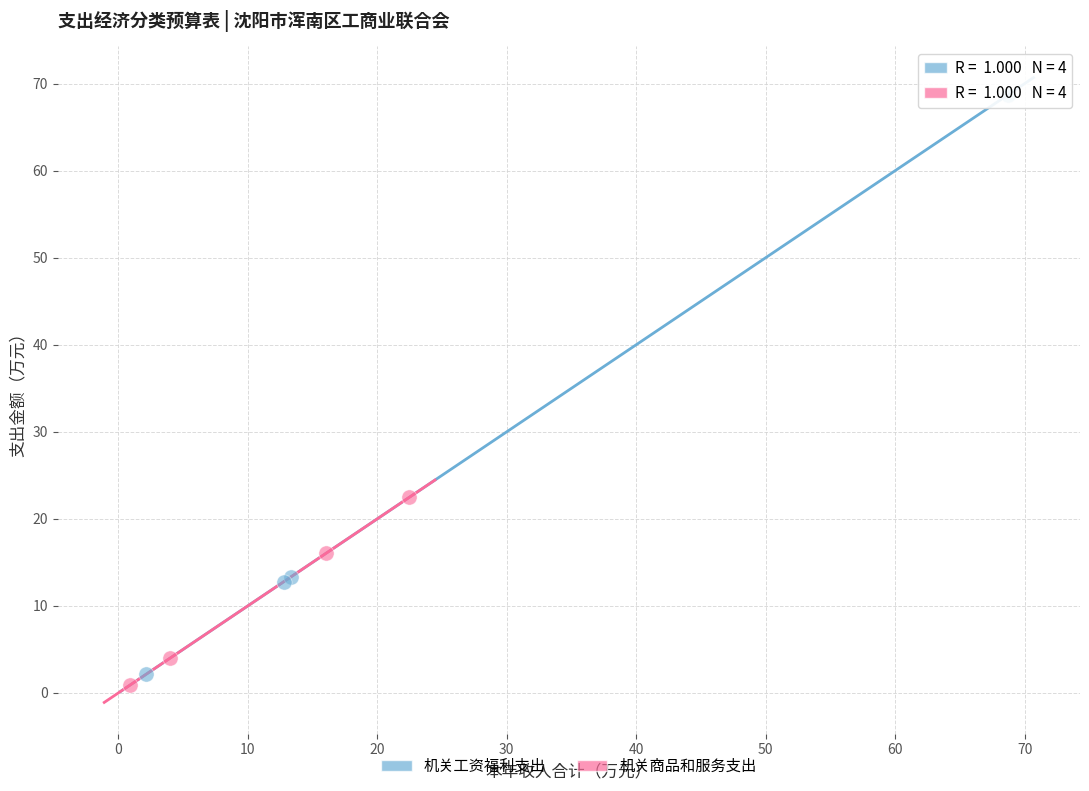

Which series reaches the maximum Y coordinate?

机关工资福利支出